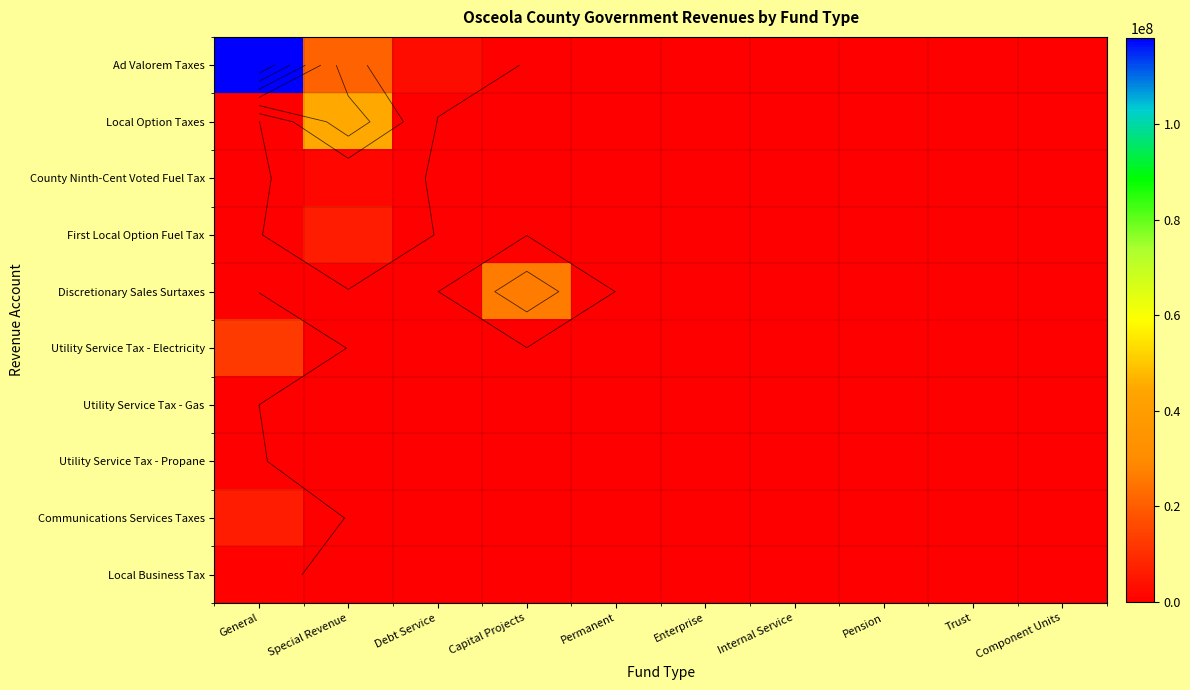

True or false: Ad Valorem Taxes has a value of 62404333 at Permanent.

False